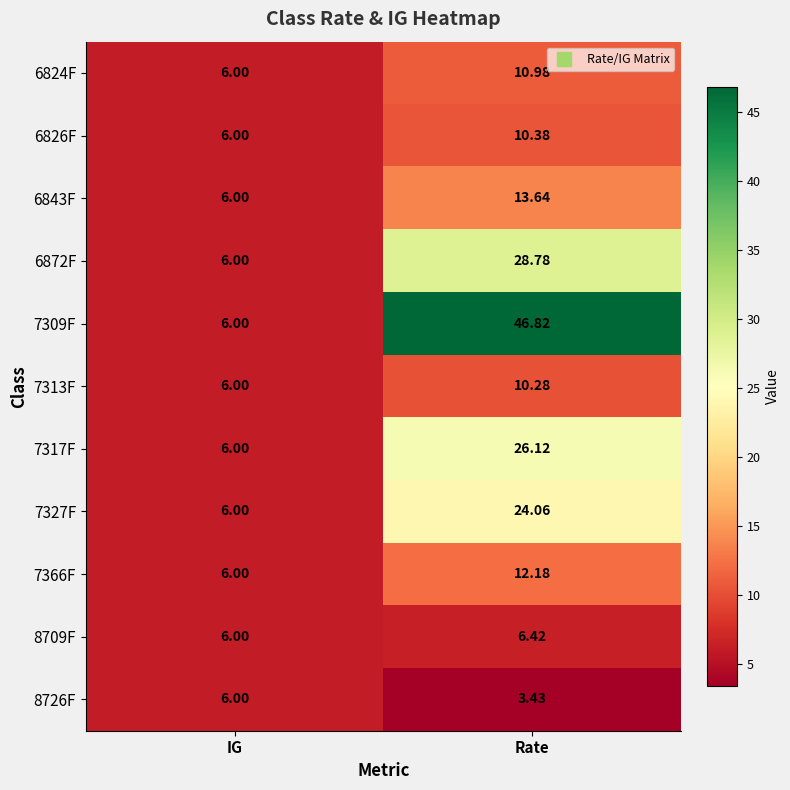

Is the value of 8726F at IG greater than the value of 6824F at Rate?

No